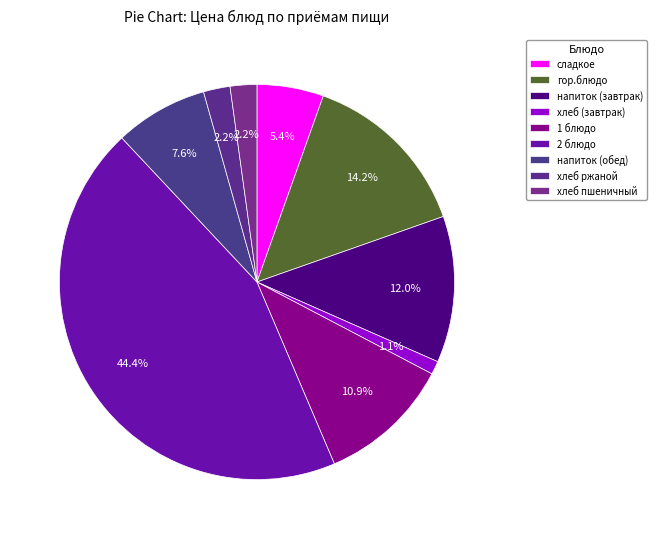

To the nearest percent, what percentage of the pie is хлеб пшеничный?

2%